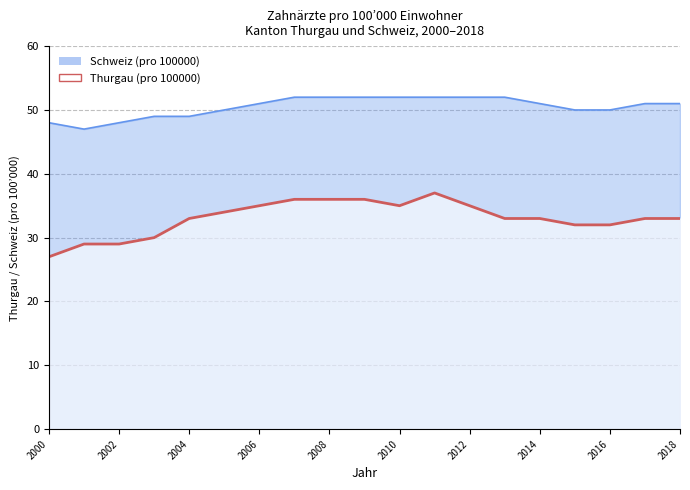

What is the highest value of the Thurgau (pro 100000) series?

37